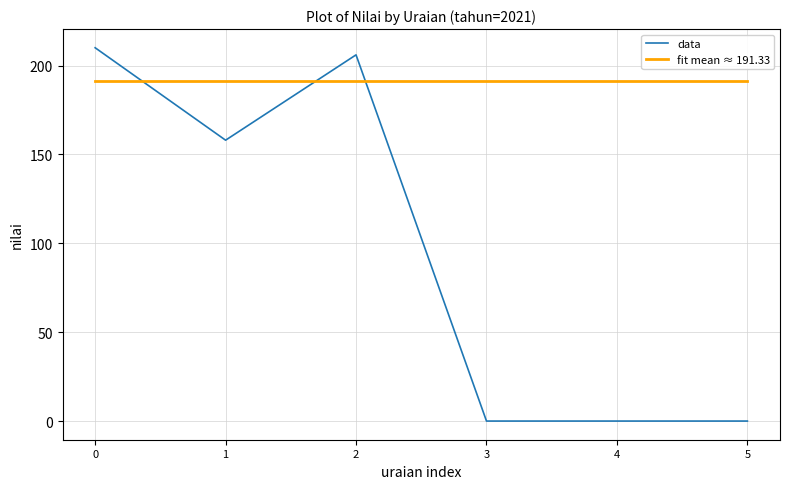

Which series has the largest range (max minus min)?

data